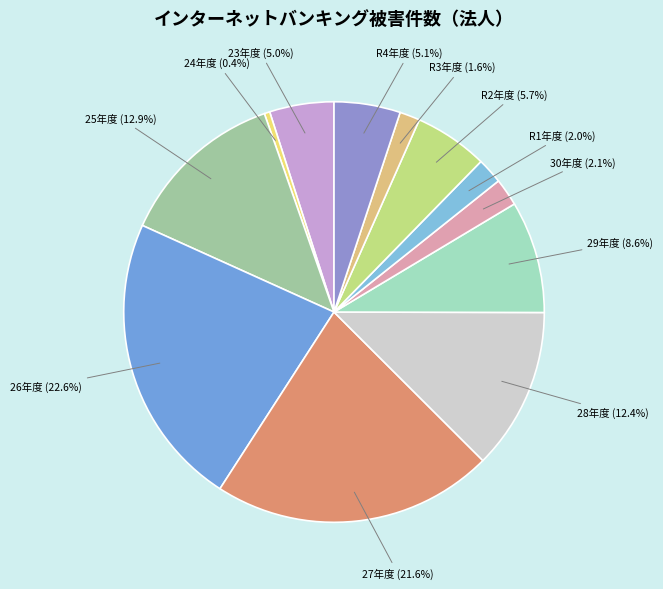

Rank the categories by value from lowest to highest.

24年度, R3年度, R1年度, 30年度, 23年度, R4年度, R2年度, 29年度, 28年度, 25年度, 27年度, 26年度